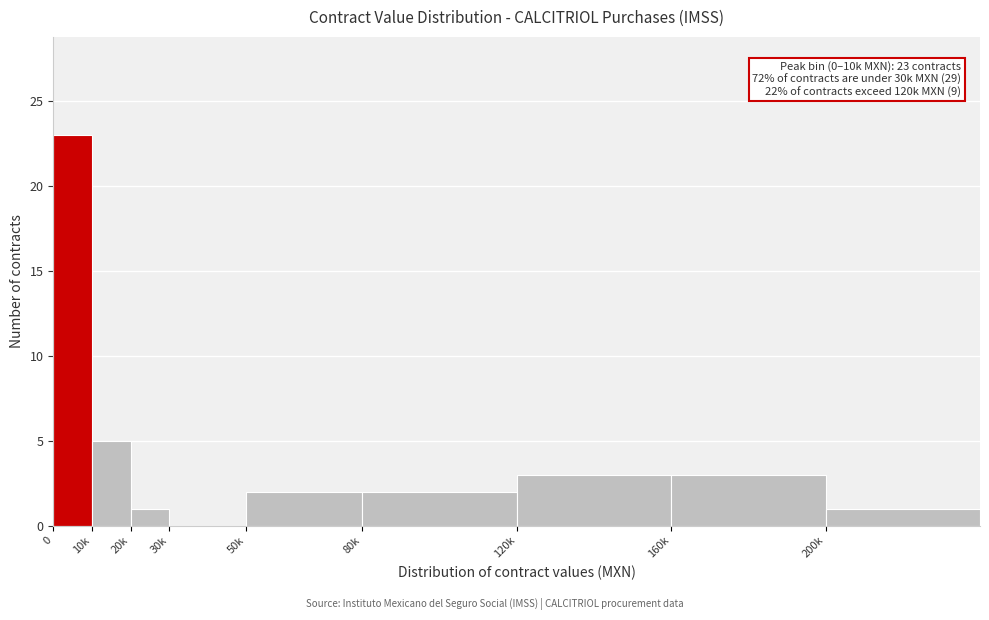

Reading right to left, extract all data points from this chart.

200k=1	160k=3	120k=3	80k=2	50k=2	30k=0	20k=1	10k=5	0=23